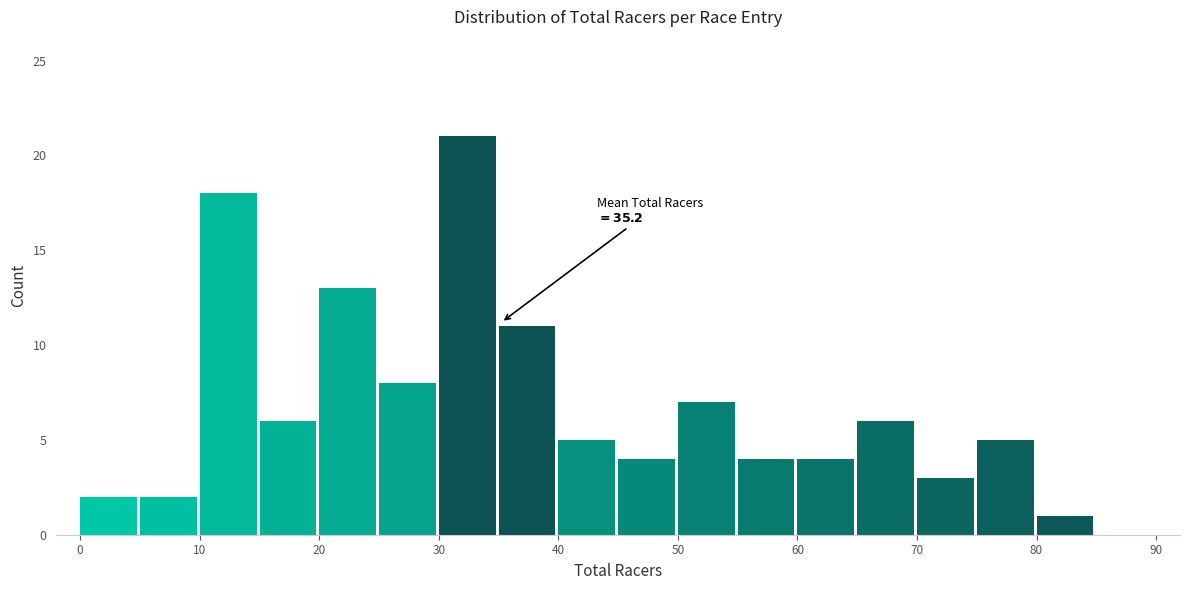

Over which range of the x-axis is the bar tallest?

30 to 35